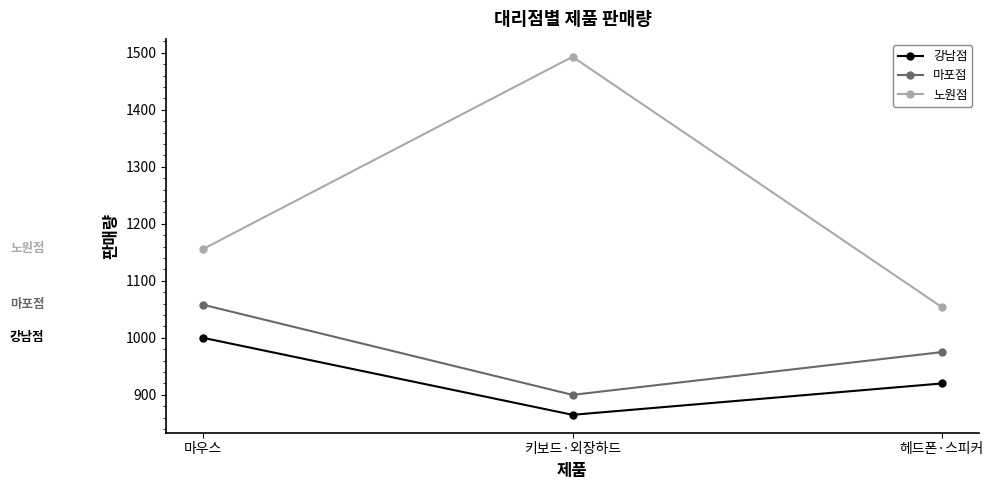

True or false: 강남점 has a value of 1000 at 마우스.

True